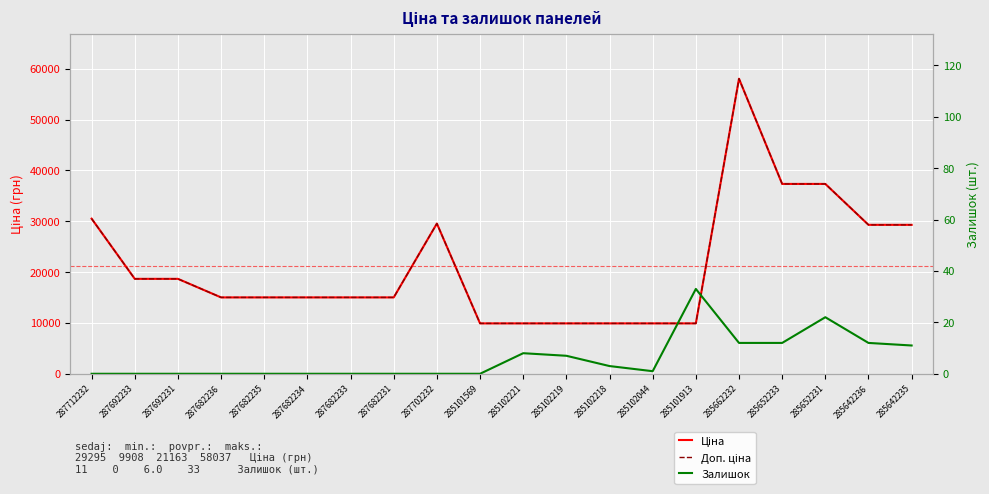

Which series has the largest range (max minus min)?

Ціна